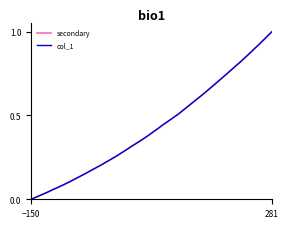

Does the chart display data point markers on the line(s)?

No